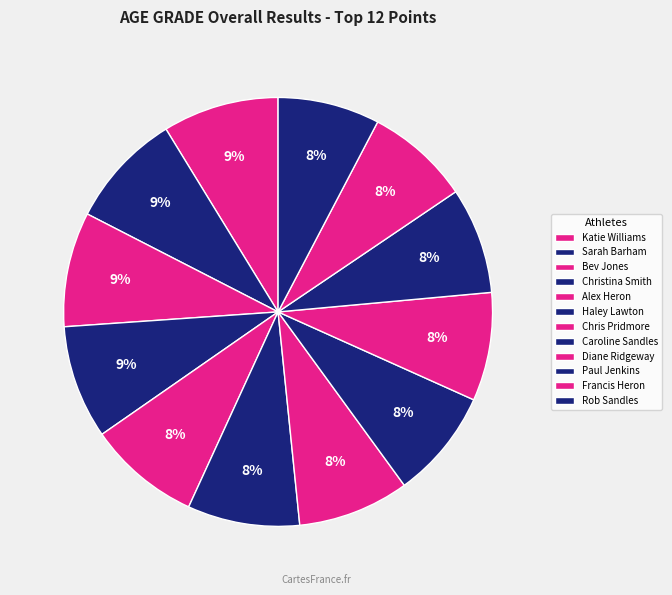

How many segments does this pie chart have?

12